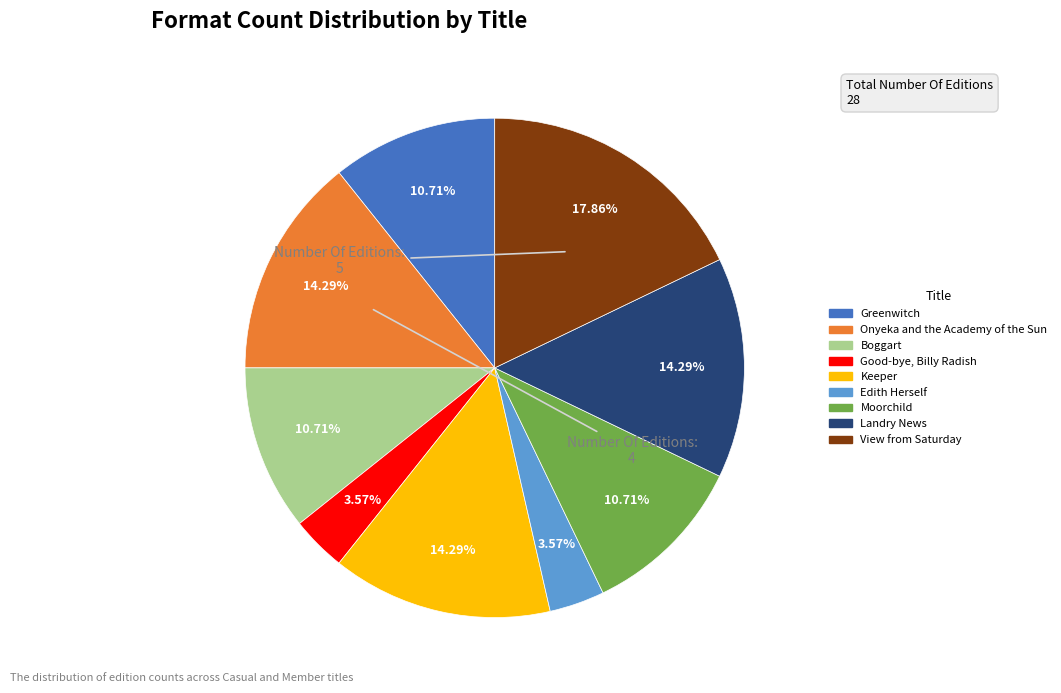

What percentage is the Greenwitch slice, to the nearest percent?

11%